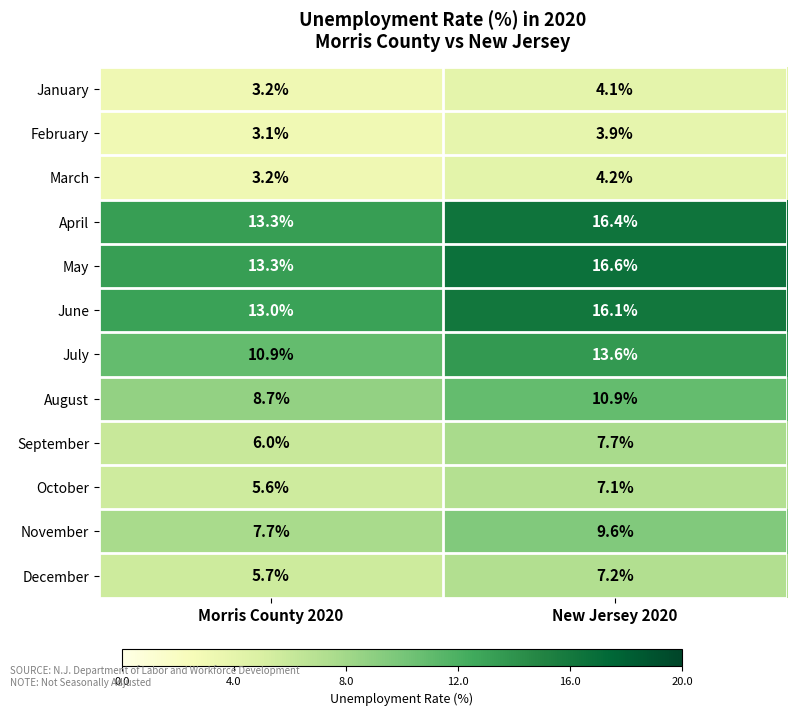

True or false: March has a value of 4.2 at New Jersey 2020.

True